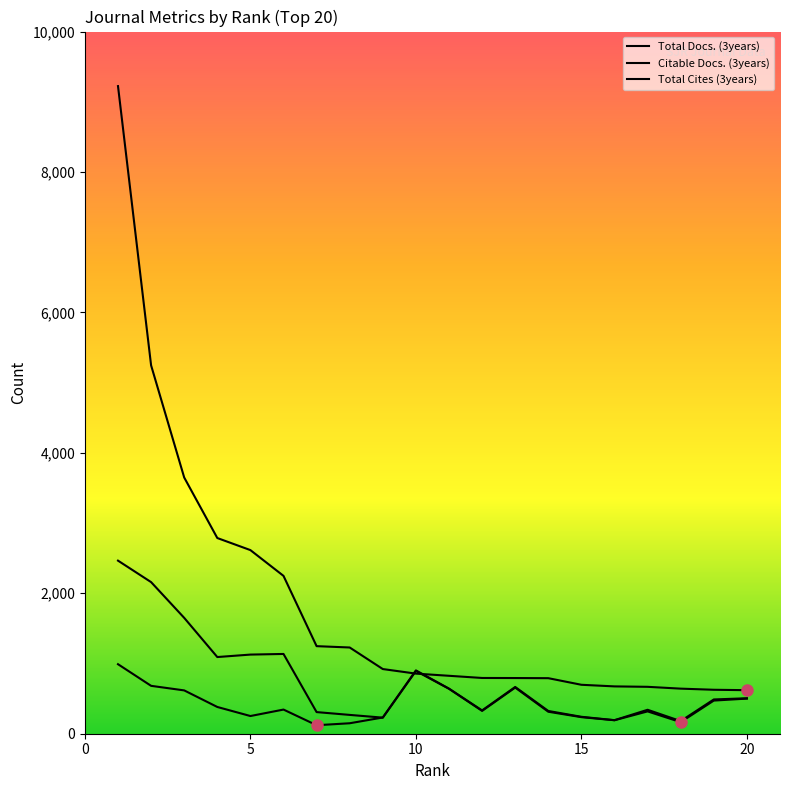

What is the greatest value displayed?

9223